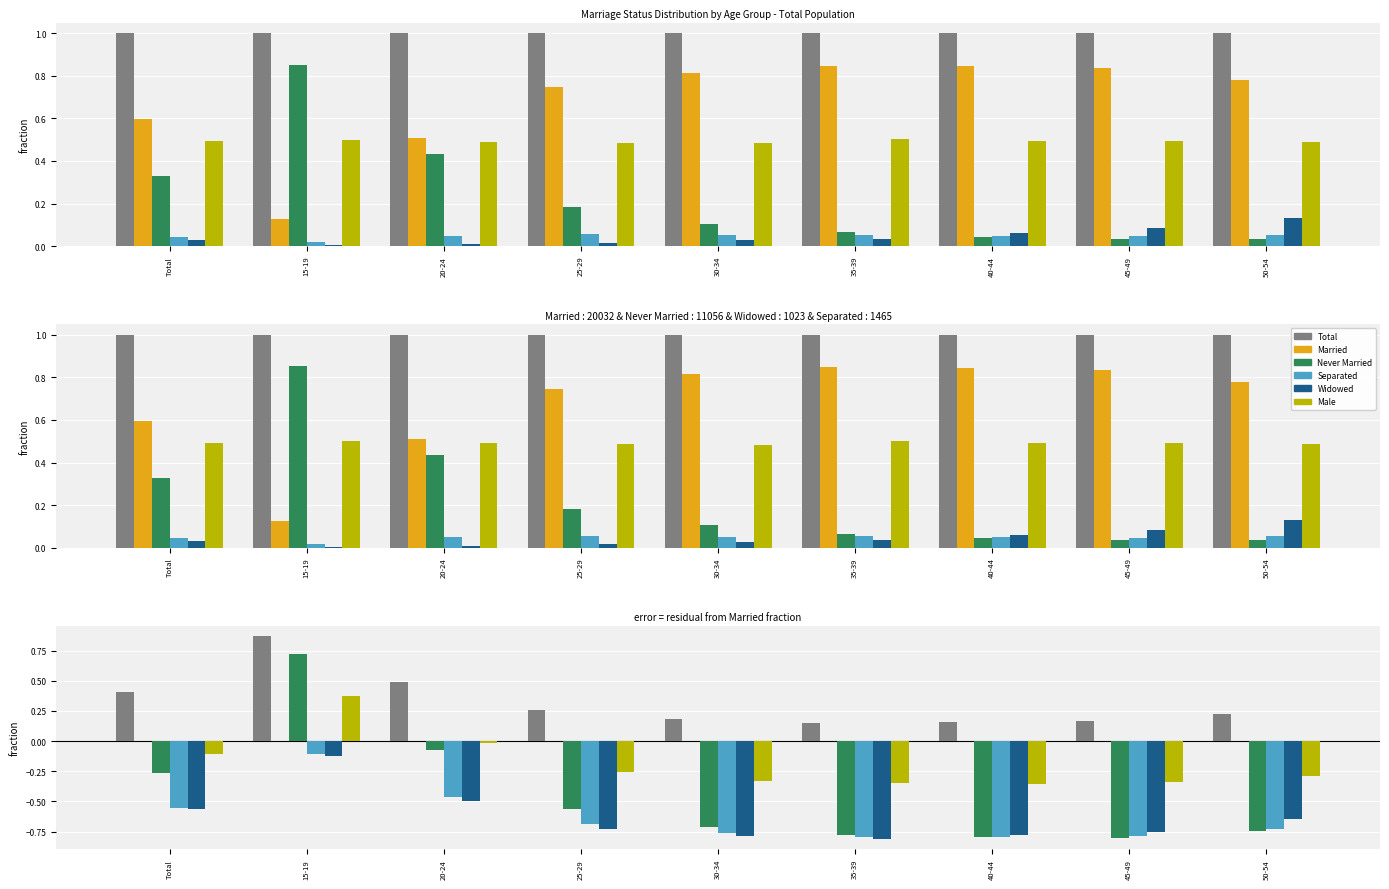

Is it true that Never Married equals -0.3 at Total?

True